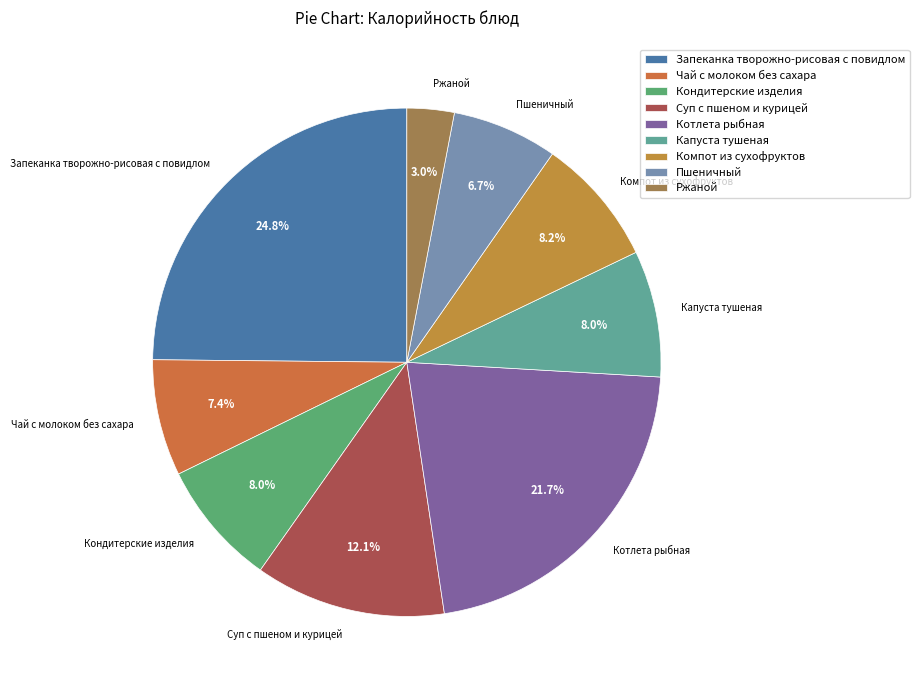

Do Чай с молоком без сахара and Запеканка творожно-рисовая с повидлом together represent more than half of the pie?

No